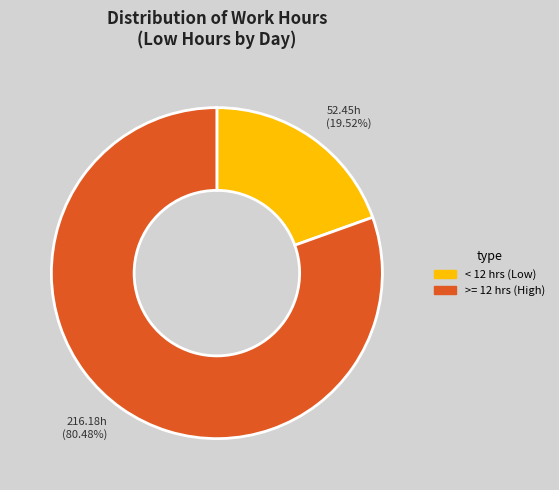

Does any single category account for the majority?

Yes